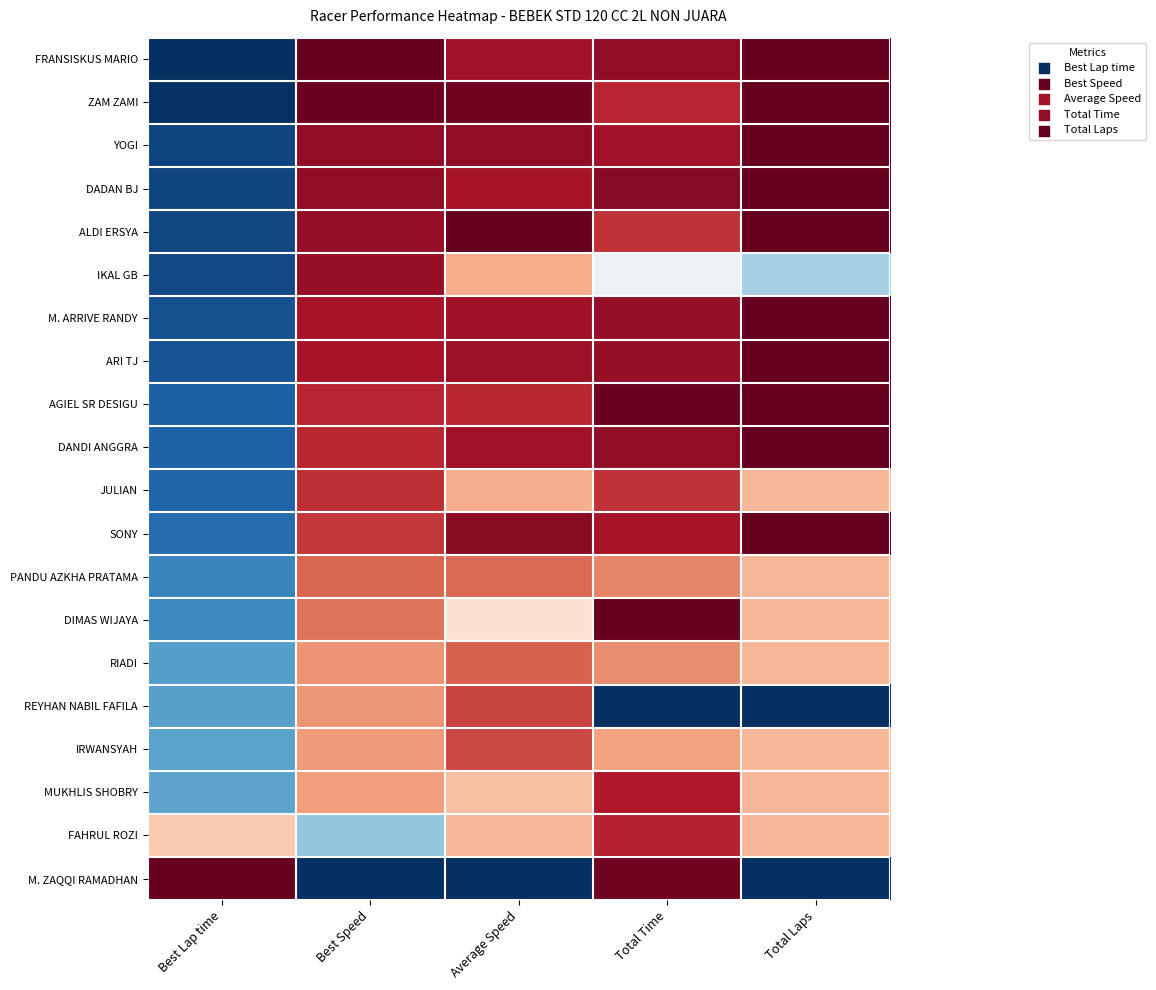

What is the total value across all series at Total Time?

16.6